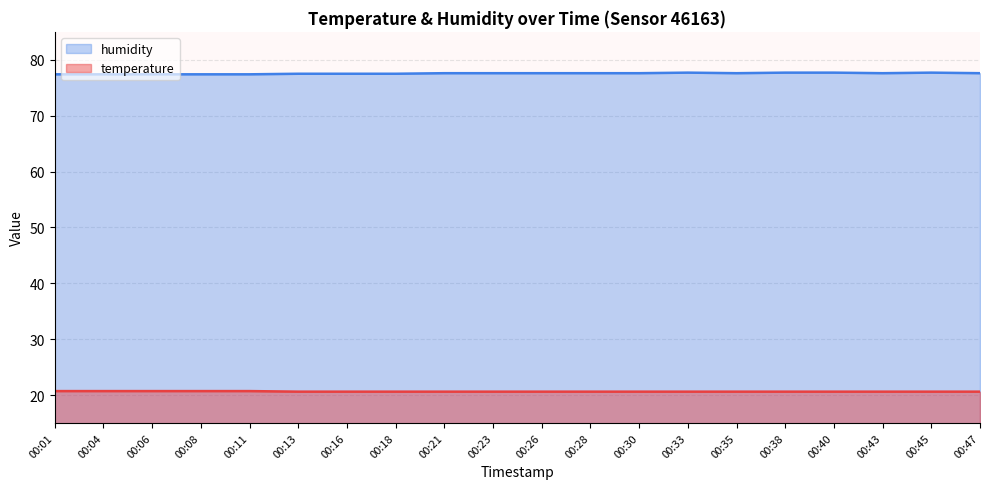

List the series in order of their overall mean, highest first.

humidity, temperature